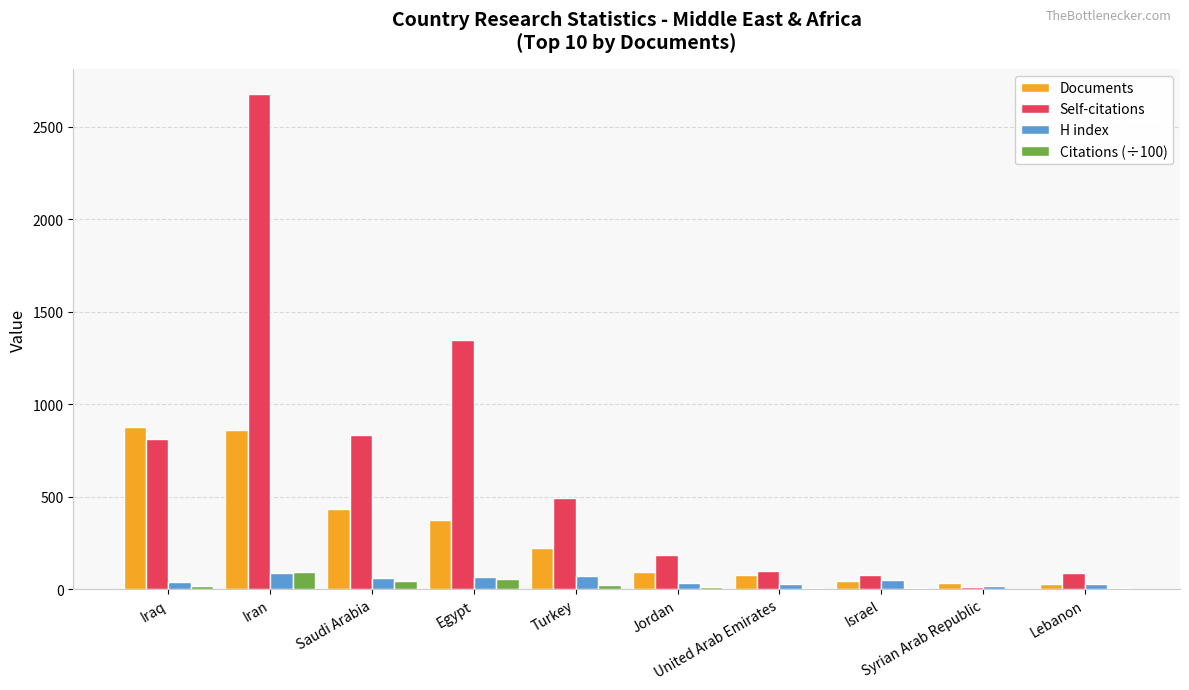

What is the maximum value for Citations (÷100)?

91.2